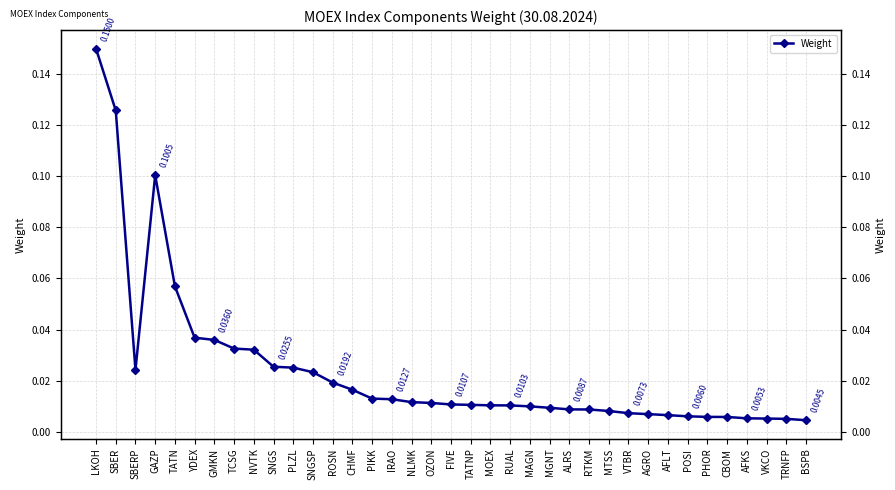

What is the sum of all values?

0.9